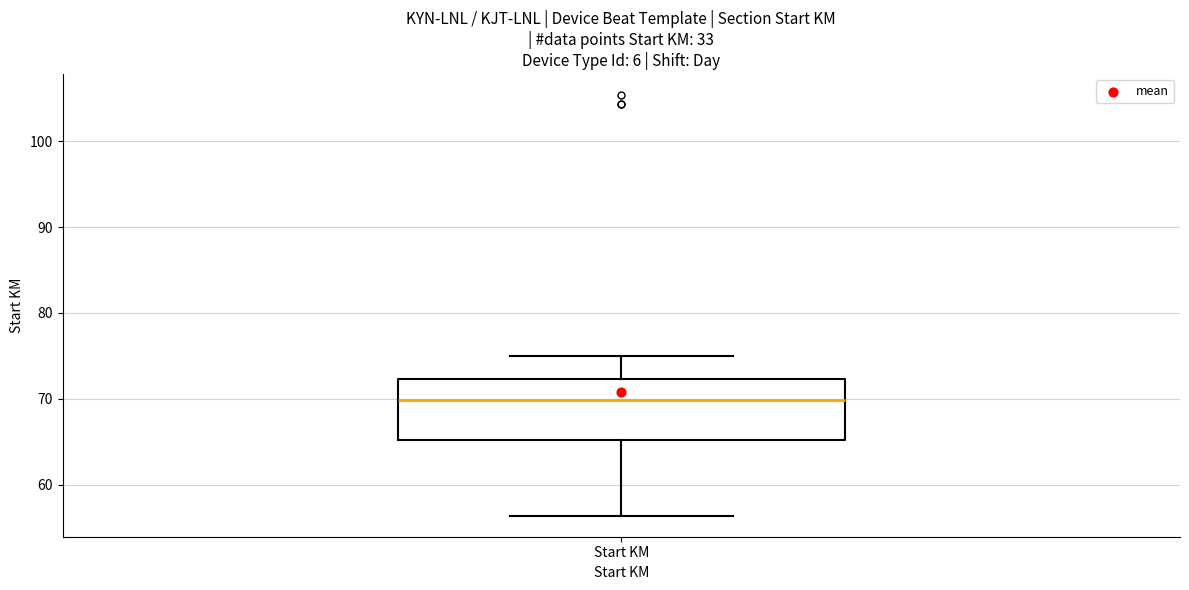

Read this box plot against the y-axis: the position of the median line, the range covered by the box, and the ends of both whiskers. The values are not printed on the chart, so give them approximately, as read against the axis.

median 70, box 65 to 72, whiskers 56 to 75